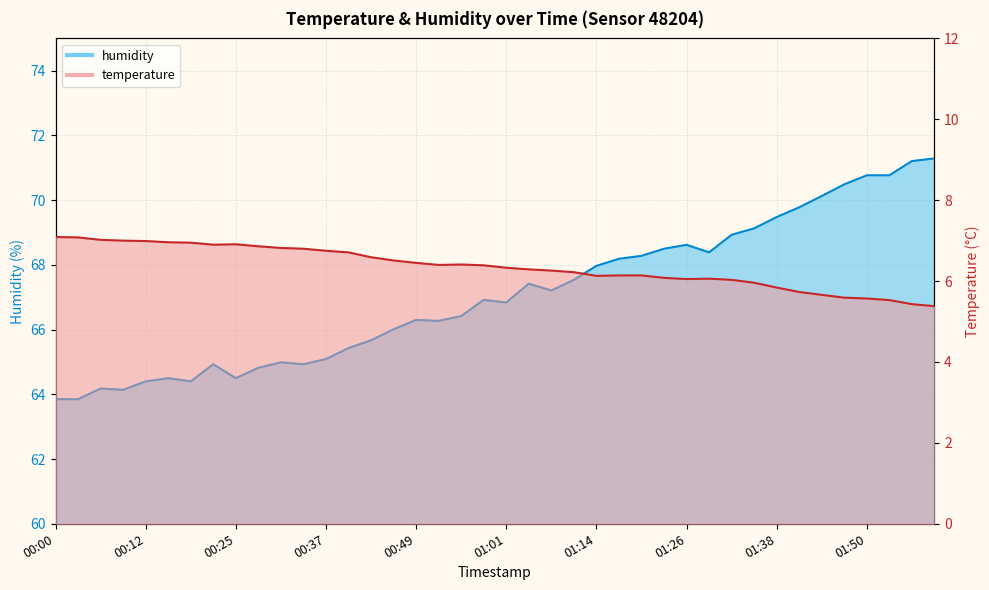

What is the average value of the humidity series?

67.1